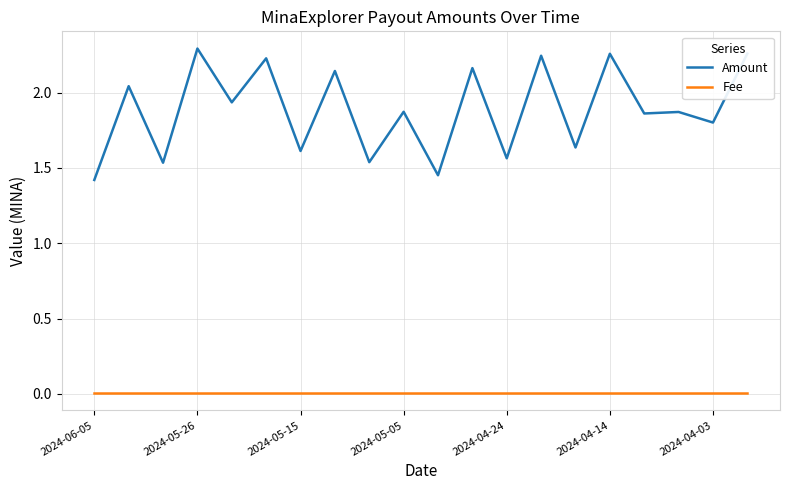

At how many categories does at least one series exceed 1?

20